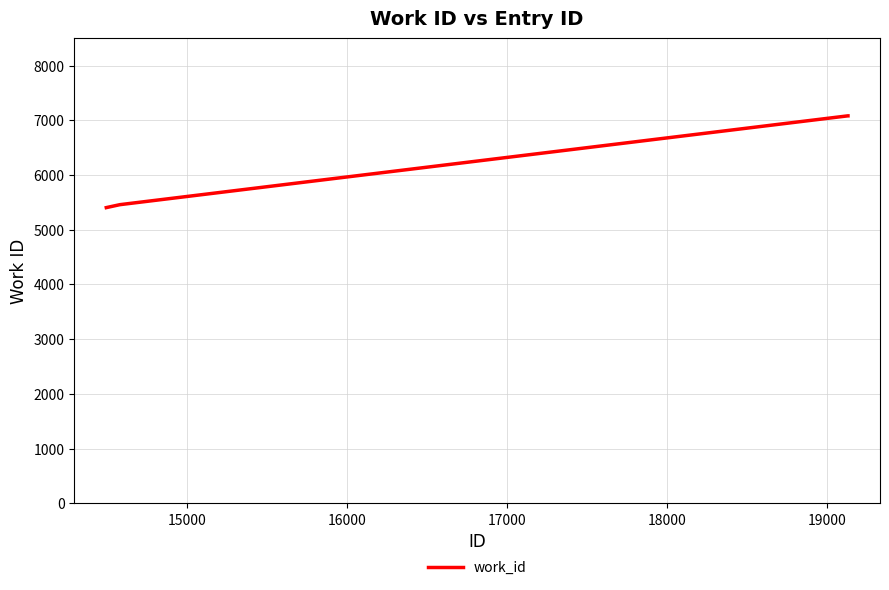

True or false: there are more than 2 points higher than both neighbors.

False